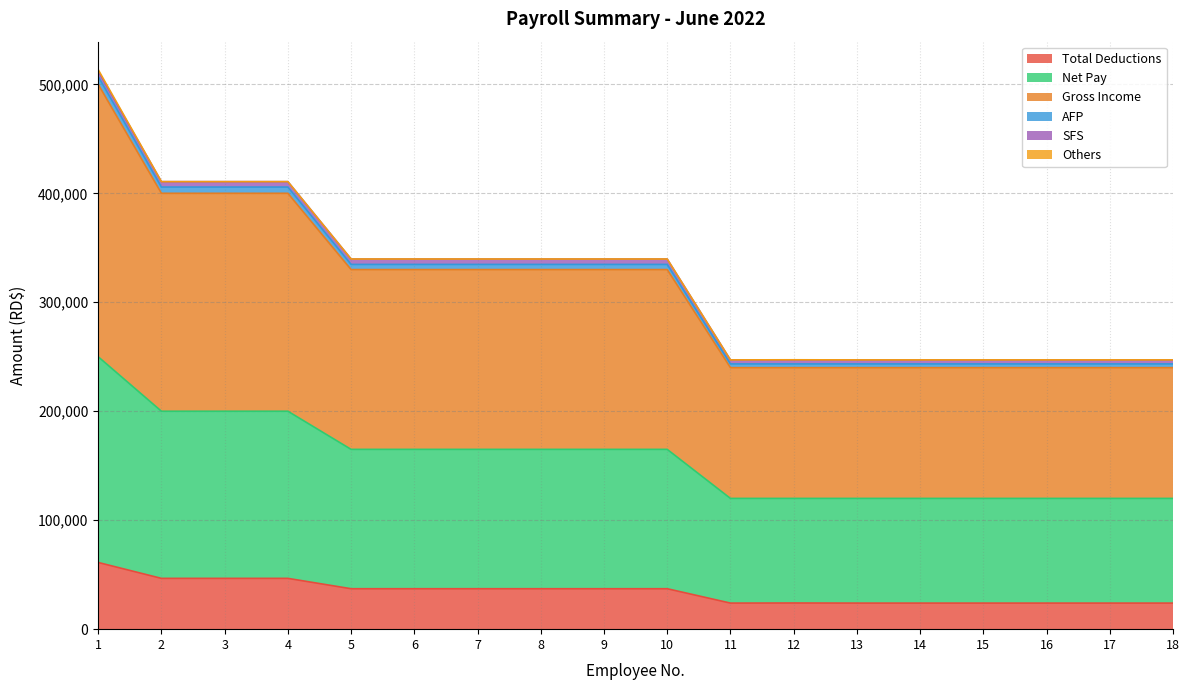

What is the maximum value for Total Deductions?

61209.6